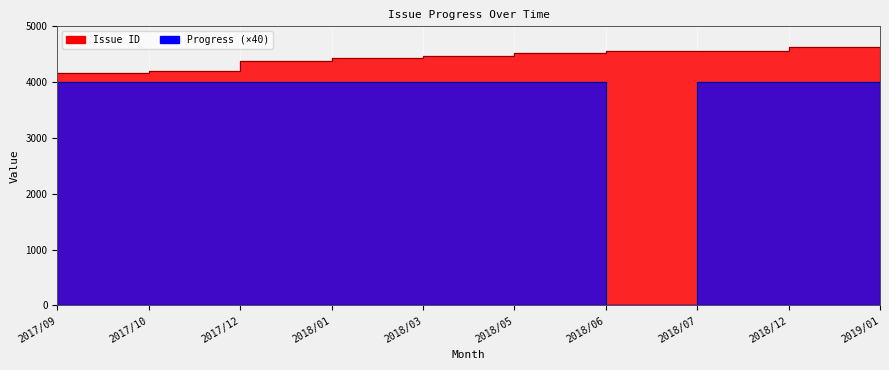

Which series has the largest total across all categories?

Issue ID